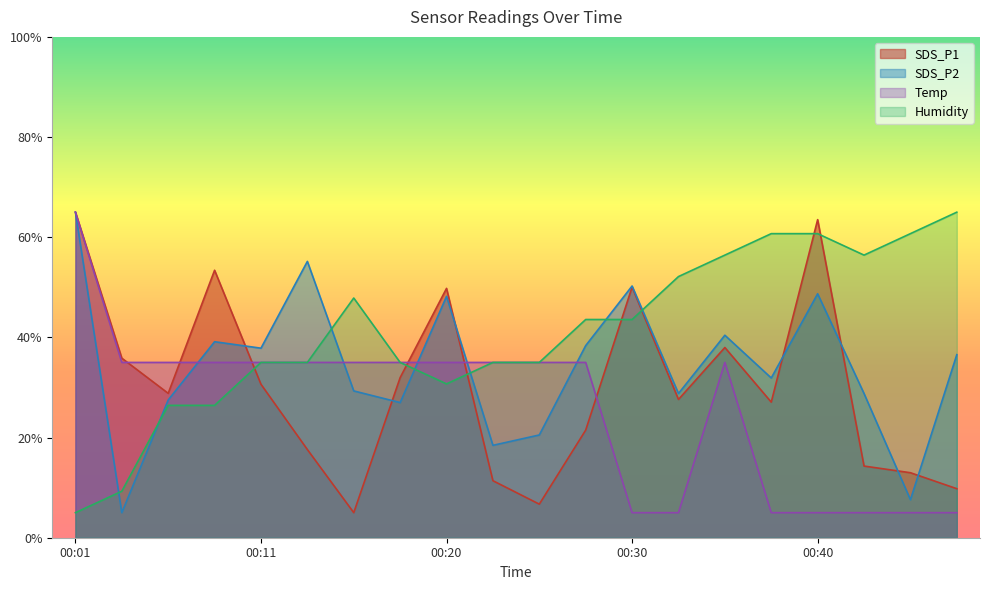

Reading right to left, extract all data points from this chart.

SDS_P1: 9.8	13.0	14.3	63.5	27.1	38.0	27.6	50.1	21.5	6.7	11.4	49.8	32.0	5.0	17.6	30.6	53.4	28.8	35.9	65.0
SDS_P2: 36.6	7.6	28.8	48.7	31.9	40.4	28.8	50.3	38.4	20.5	18.4	48.2	27.0	29.3	55.2	37.8	39.1	27.5	5.0	65.0
Temp: 5.0	5.0	5.0	5.0	5.0	35.0	5.0	5.0	35.0	35.0	35.0	35.0	35.0	35.0	35.0	35.0	35.0	35.0	35.0	65.0
Humidity: 65.0	60.7	56.4	60.7	60.7	56.4	52.1	43.6	43.6	35.0	35.0	30.7	35.0	47.9	35.0	35.0	26.4	26.4	9.3	5.0